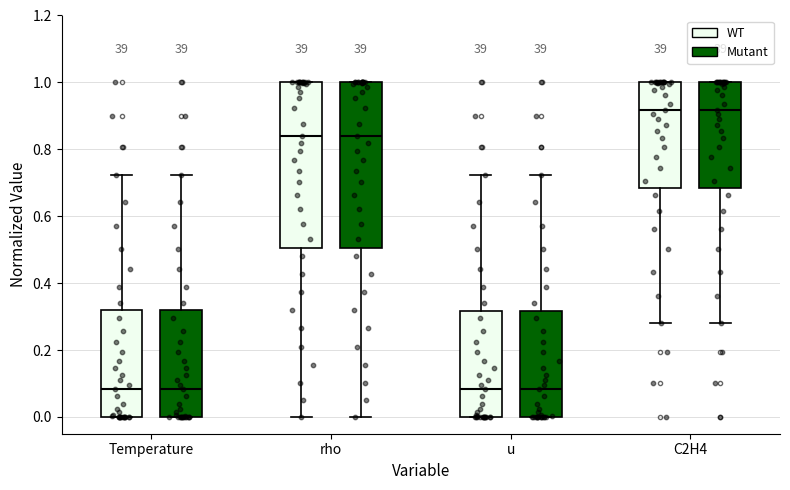

Where does the upper whisker of the box for u (WT) end on the y-axis? The values are not printed on the chart, so give them approximately, as read against the axis.

0.72